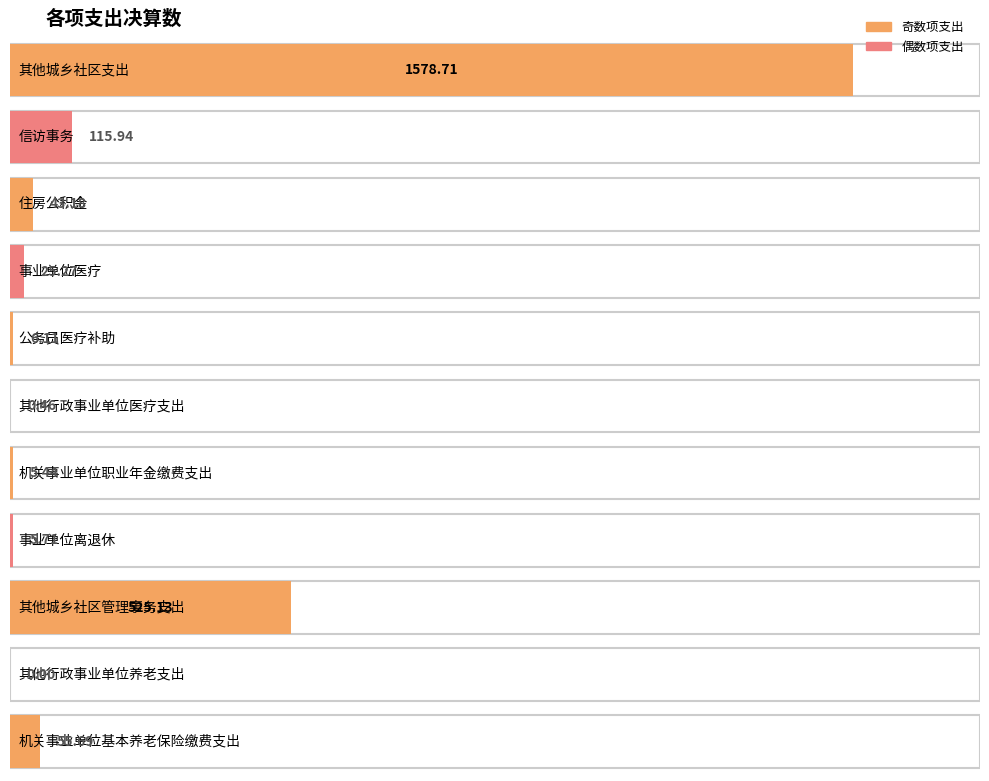

Which has a higher value, 其他行政事业单位医疗支出 or 其他行政事业单位养老支出?

其他行政事业单位医疗支出